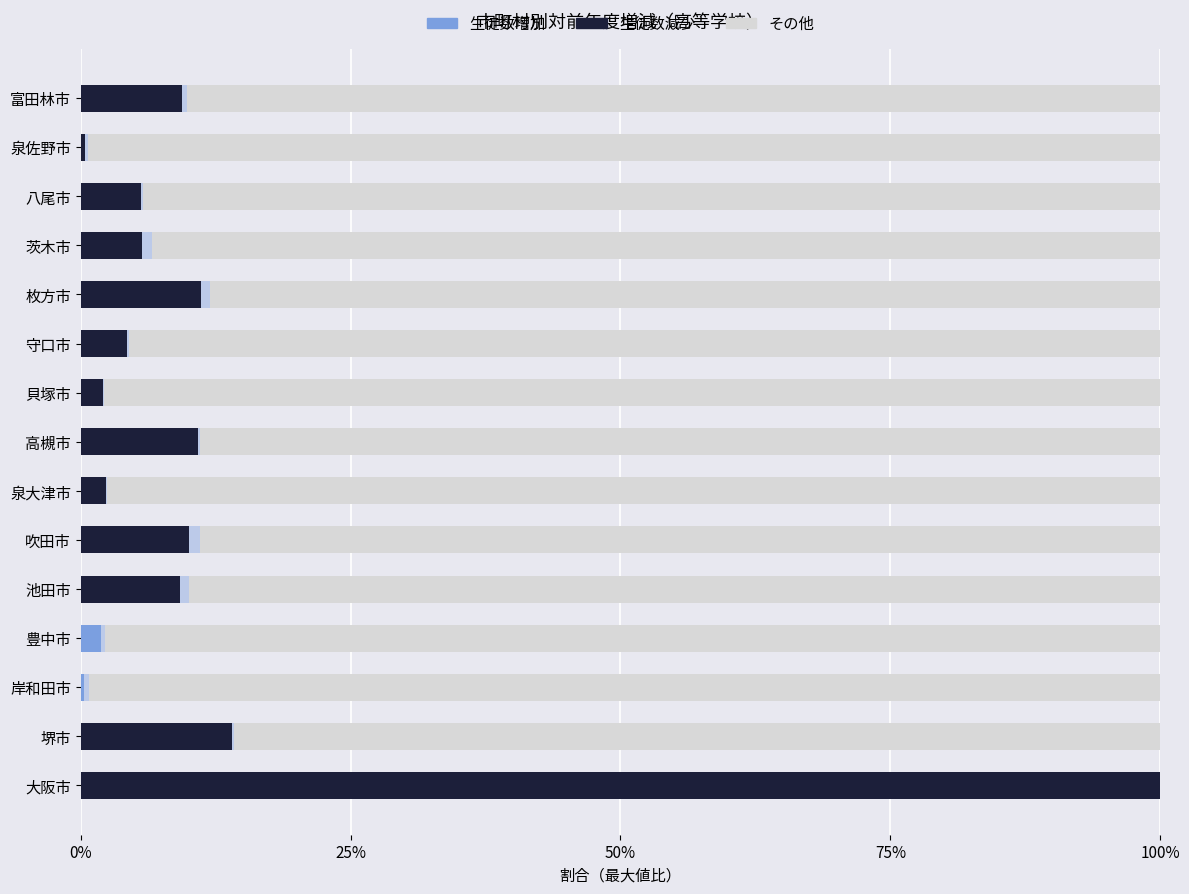

Which series has the largest total across all categories?

その他